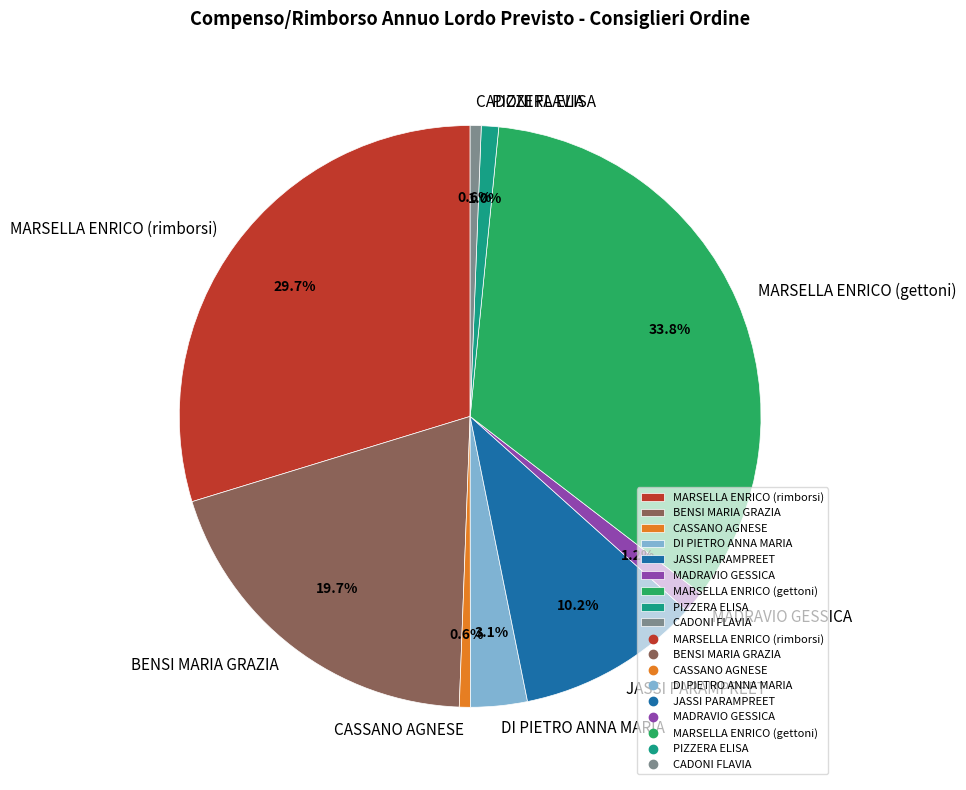

Which has a higher value, MADRAVIO GESSICA or JASSI PARAMPREET?

JASSI PARAMPREET